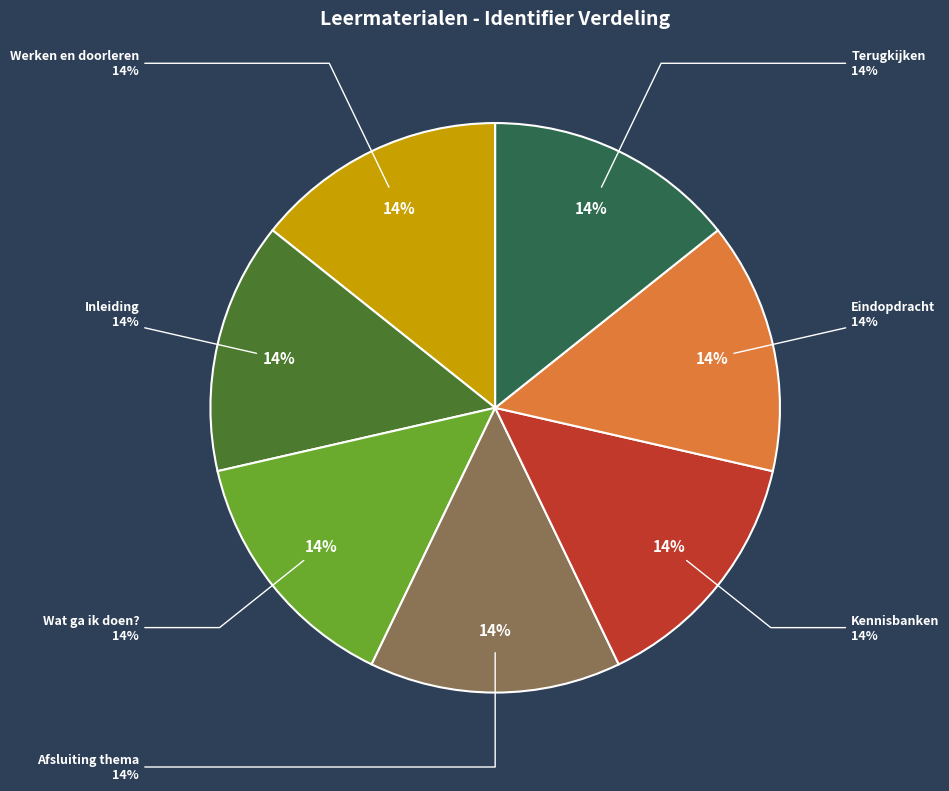

To the nearest percent, what portion does Wat ga ik doen? represent?

14%